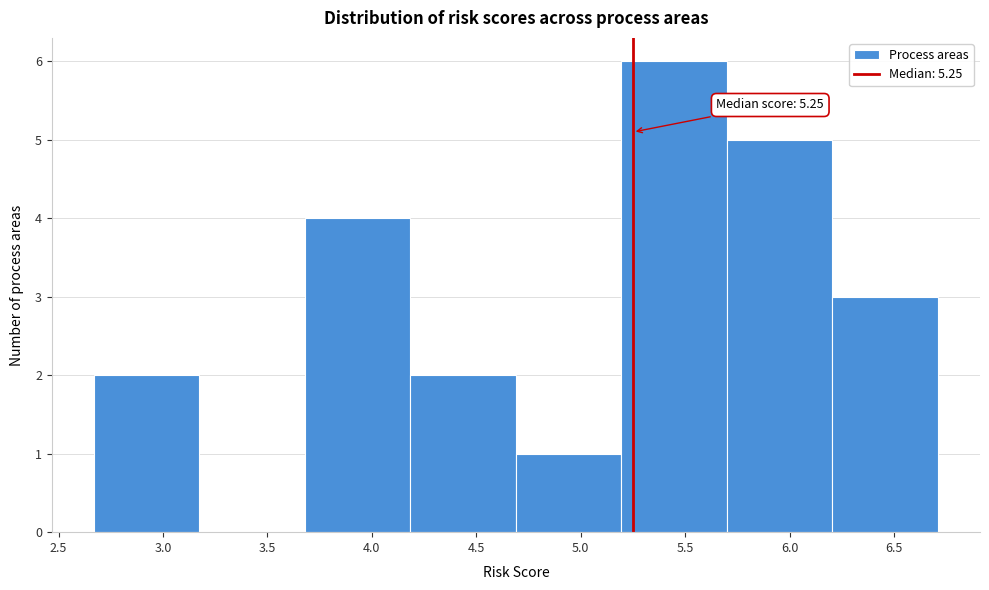

Which range on the x-axis has the tallest bar?

5.195 to 5.700